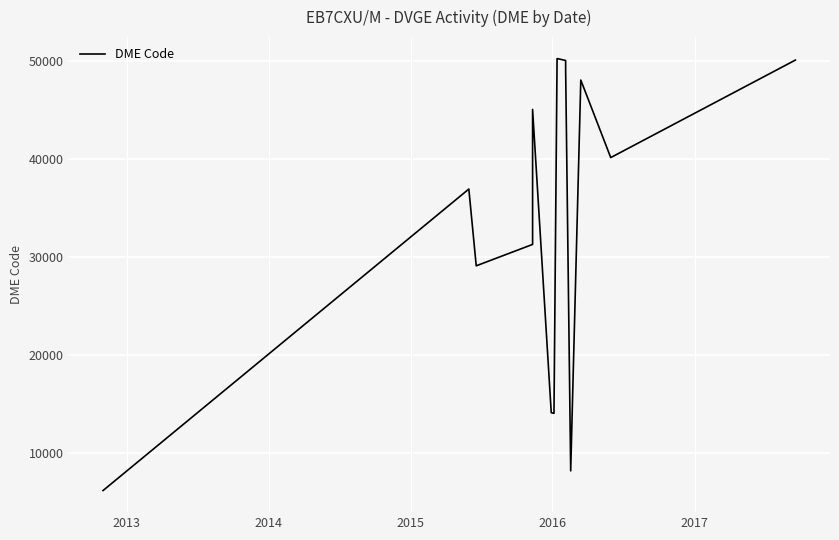

Reading left to right, what are all the values shown in this chart?

6128	36902	29067	31251	45028	14074	14008	50208	50208	50025	49145	8141	48028	40115	50068